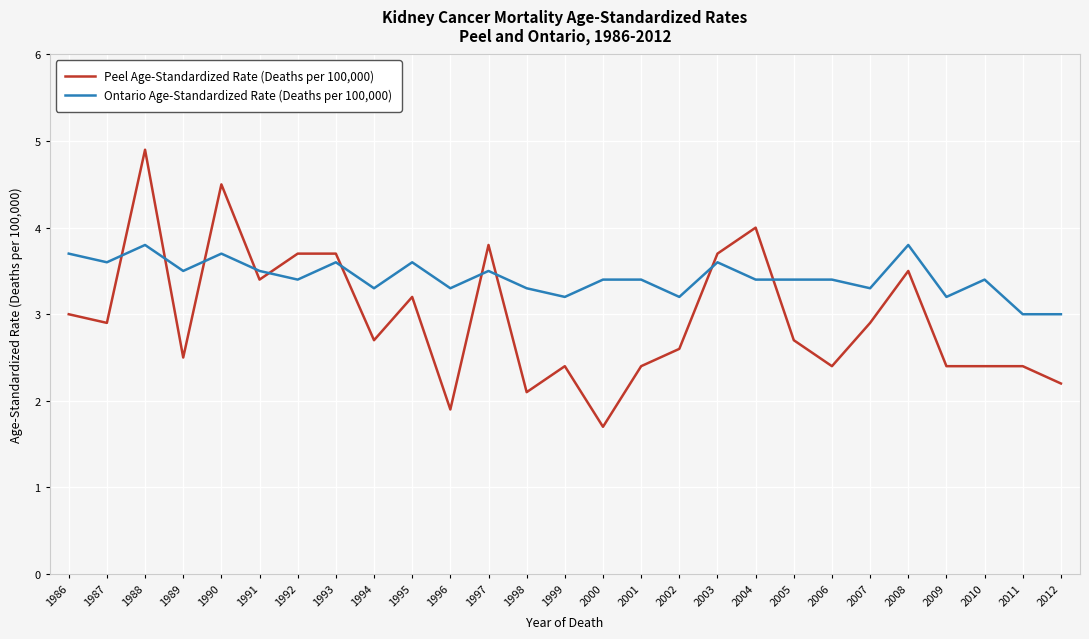

Reading right to left, what are all the values shown in this chart?

Peel Age-Standardized Rate (Deaths per 100,000): 2.2	2.4	2.4	2.4	3.5	2.9	2.4	2.7	4.0	3.7	2.6	2.4	1.7	2.4	2.1	3.8	1.9	3.2	2.7	3.7	3.7	3.4	4.5	2.5	4.9	2.9	3.0
Ontario Age-Standardized Rate (Deaths per 100,000): 3.0	3.0	3.4	3.2	3.8	3.3	3.4	3.4	3.4	3.6	3.2	3.4	3.4	3.2	3.3	3.5	3.3	3.6	3.3	3.6	3.4	3.5	3.7	3.5	3.8	3.6	3.7